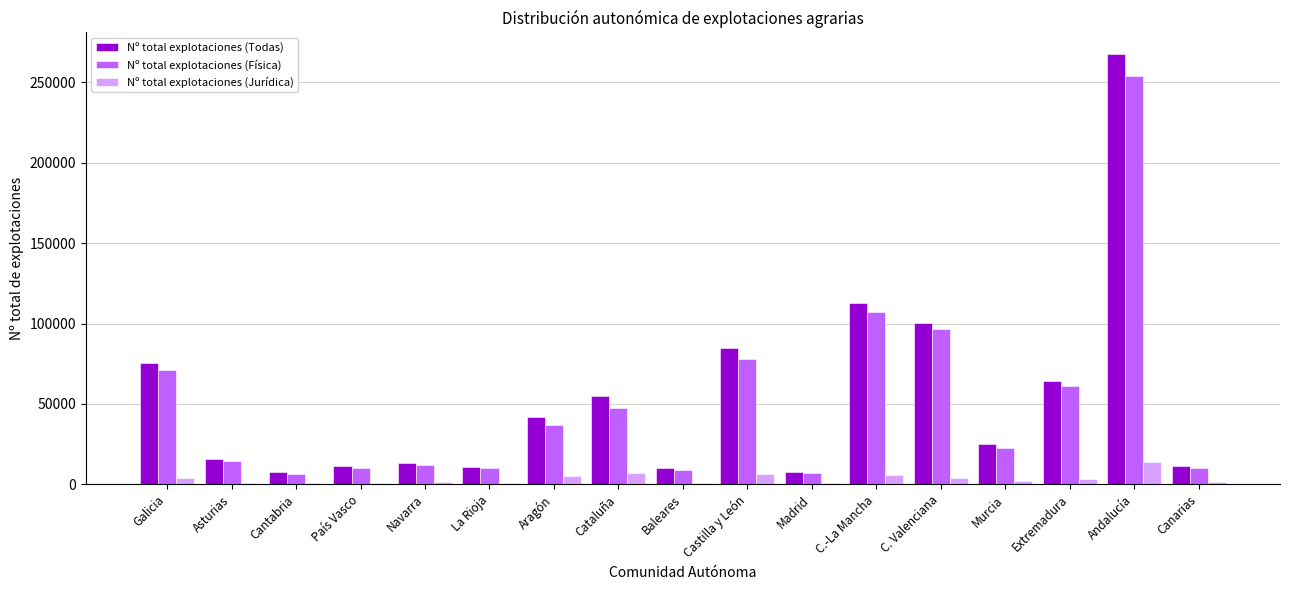

Which series changed the most between Castilla y León and Murcia?

Nº total explotaciones (Todas)